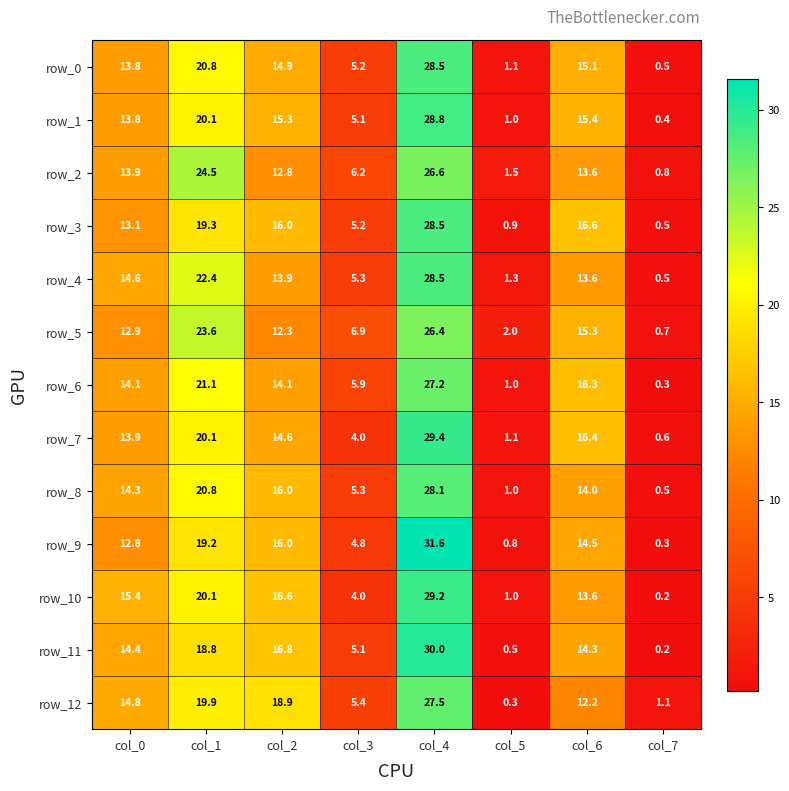

What is the lowest value of the row_12 series?

0.3